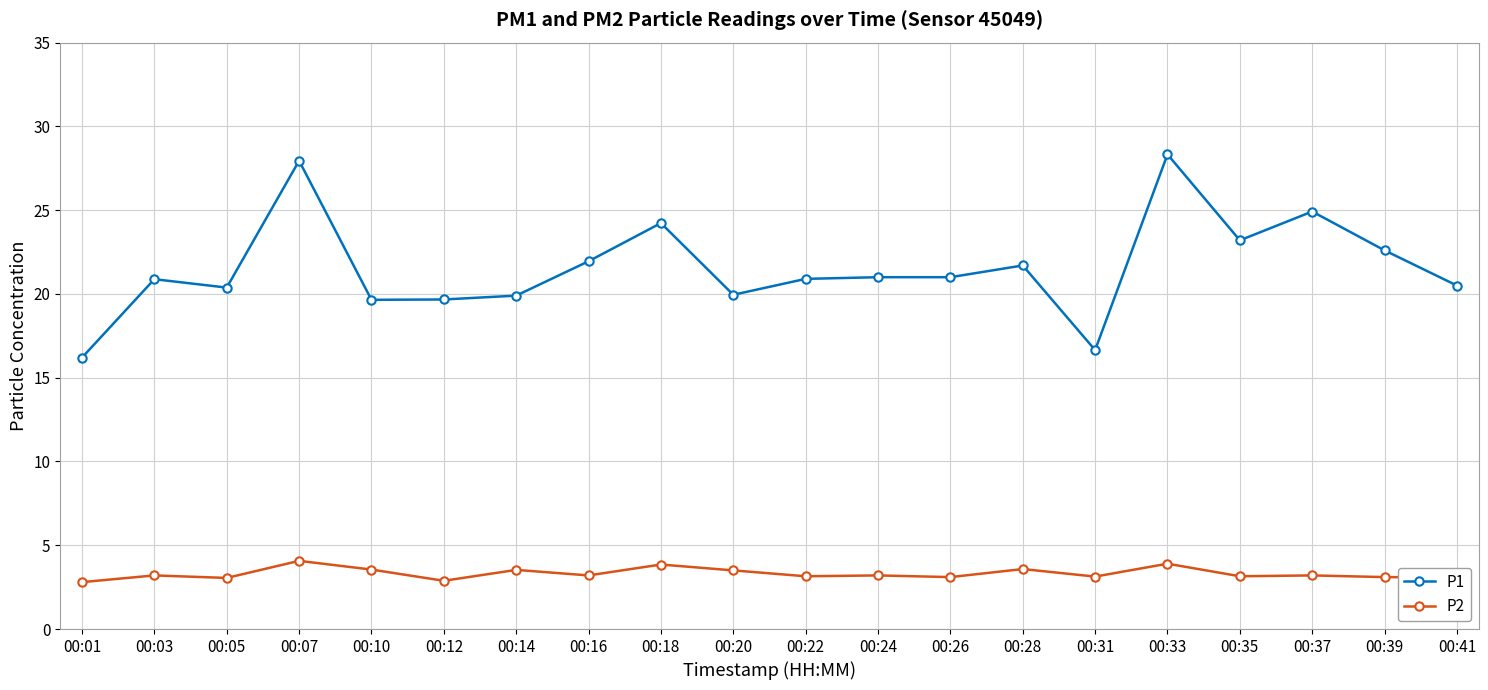

Which series has the largest range (max minus min)?

P1